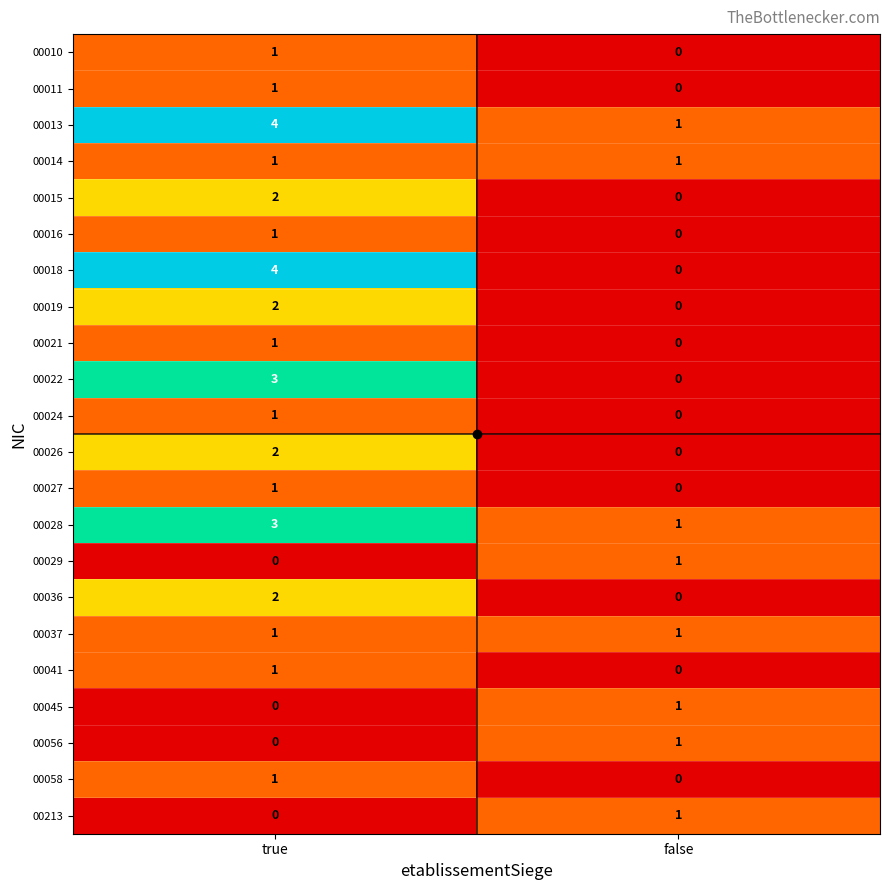

The value of 00029 at true is 0. True or false?

True